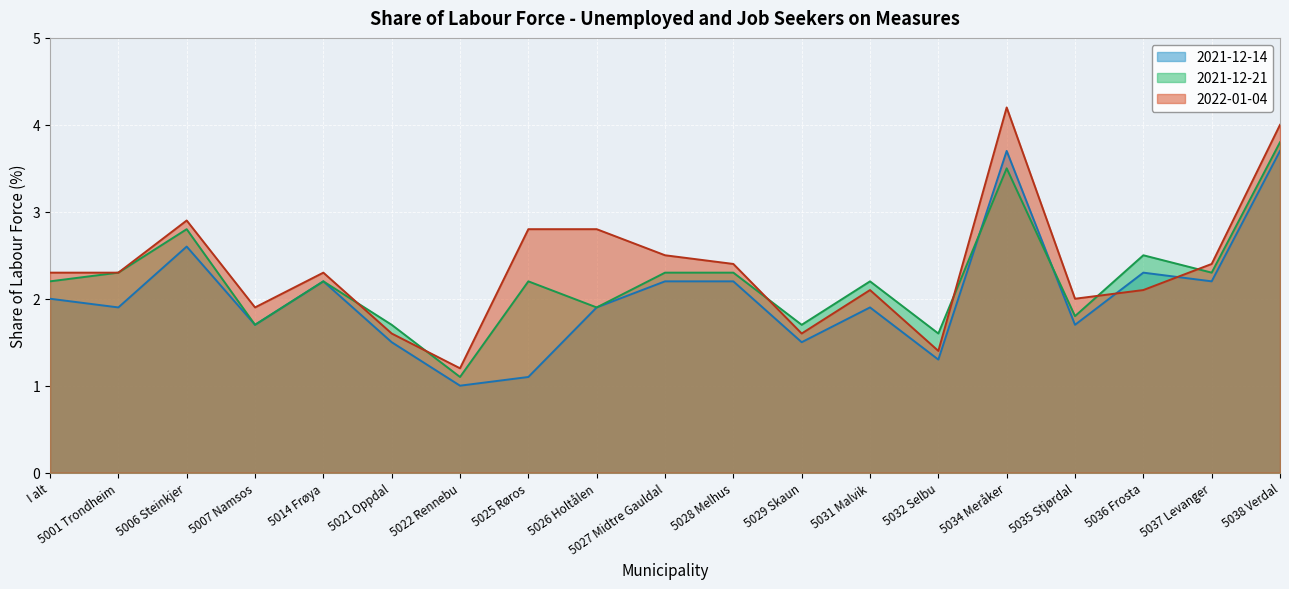

What is the sum of the 2021-12-21 values at I alt and 5032 Selbu?

3.8